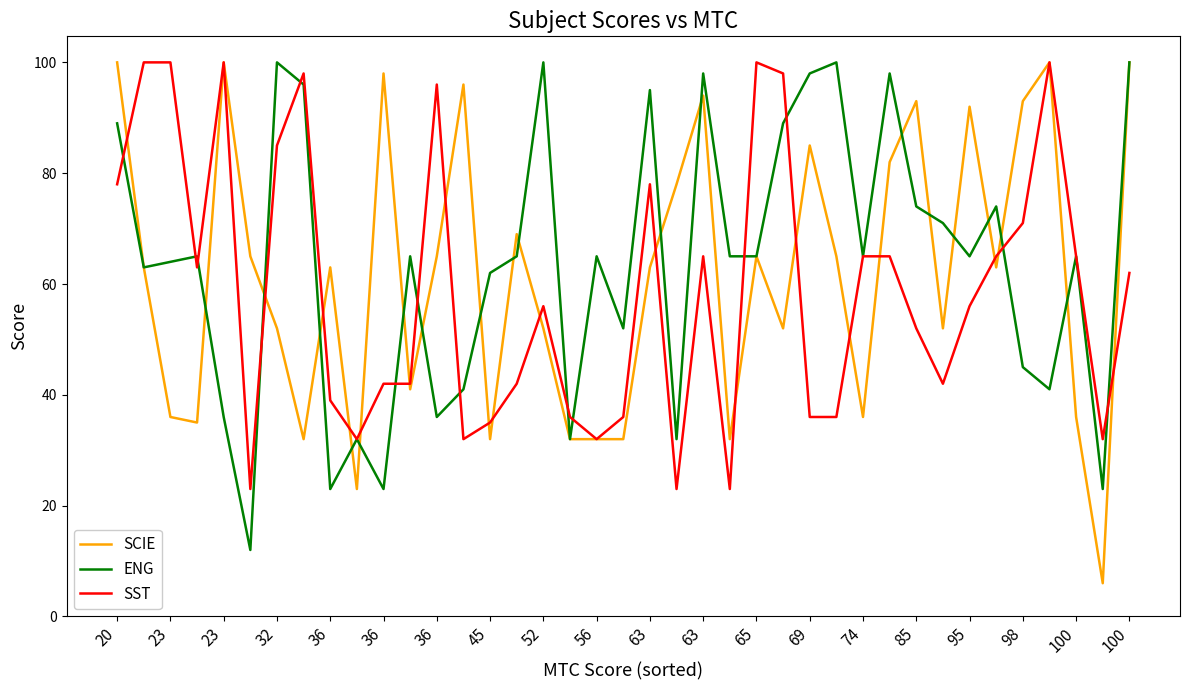

Which series has the largest range (max minus min)?

SCIE